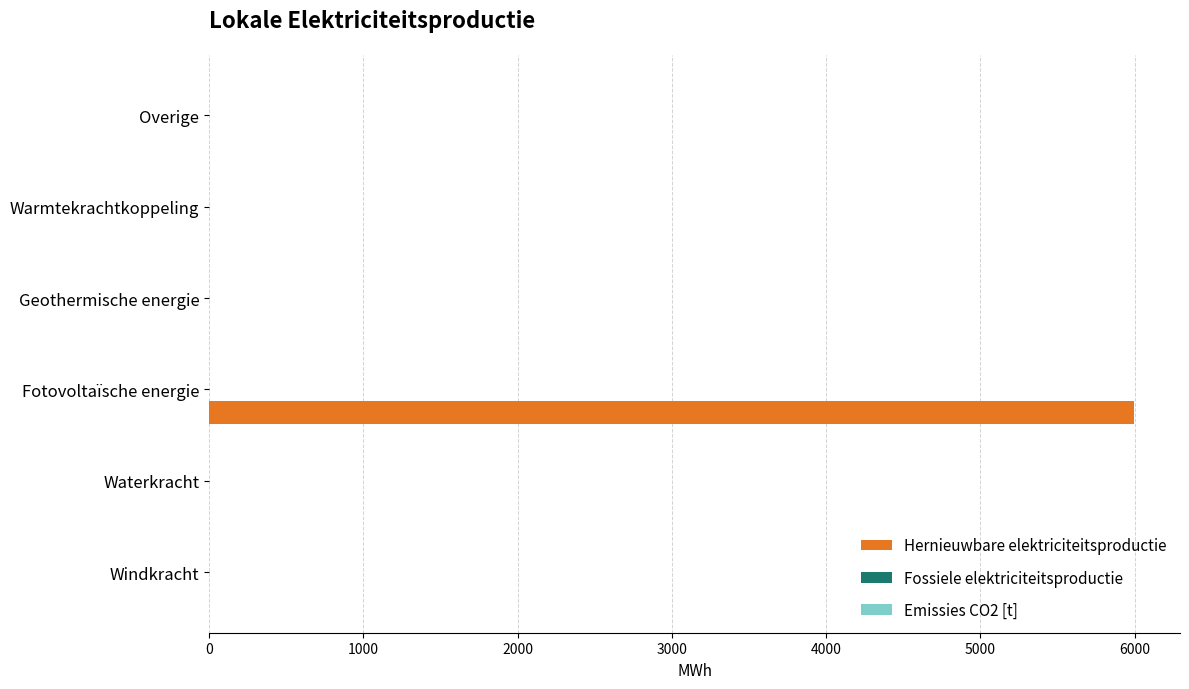

What is the sum of all values?

5993.9